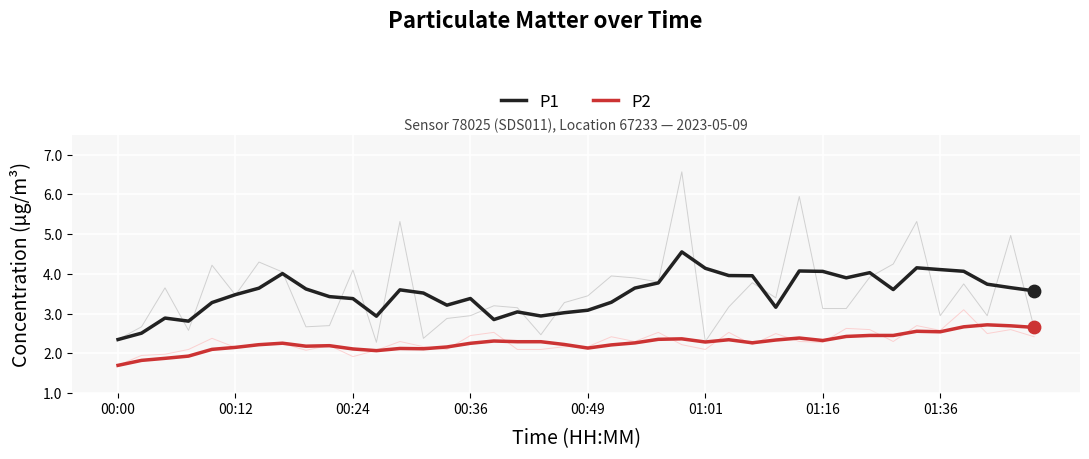

Which series has the widest spread of Y values?

P1